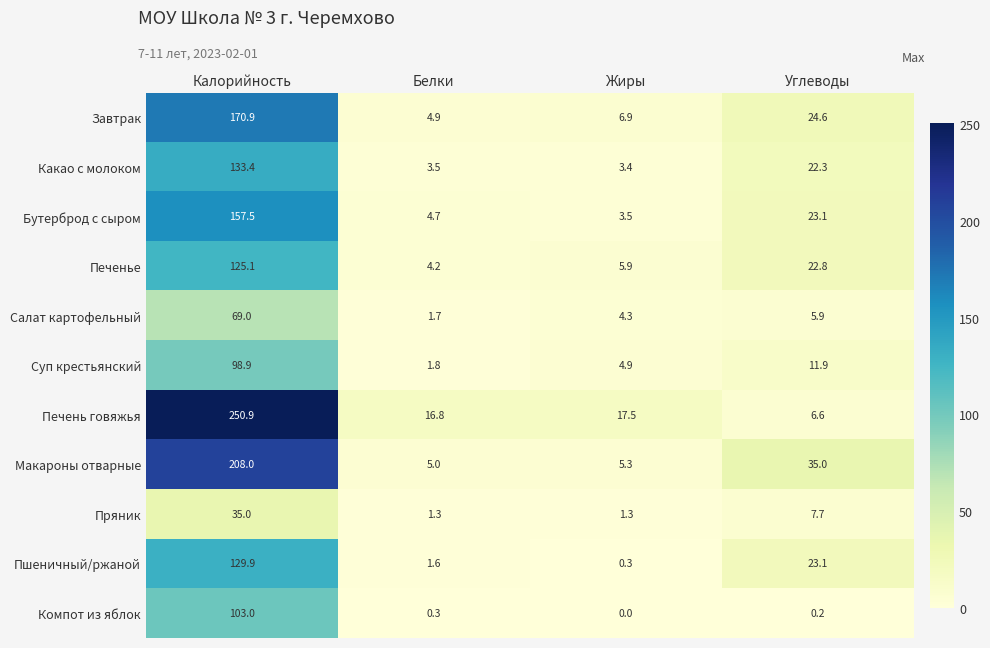

At which label is Печенье closest to 64?

Углеводы